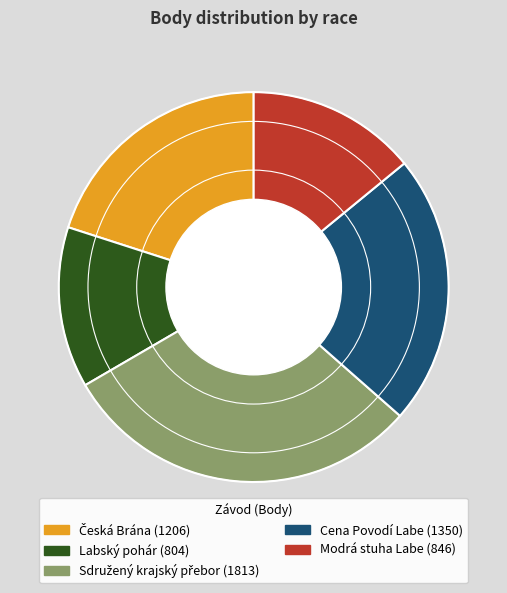

Is the sum of Cena Povodí Labe and Modrá stuha Labe greater than half?

No